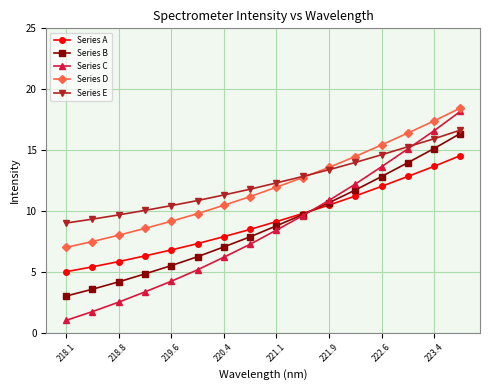

True or false: Series A and Series E cross at least once.

False